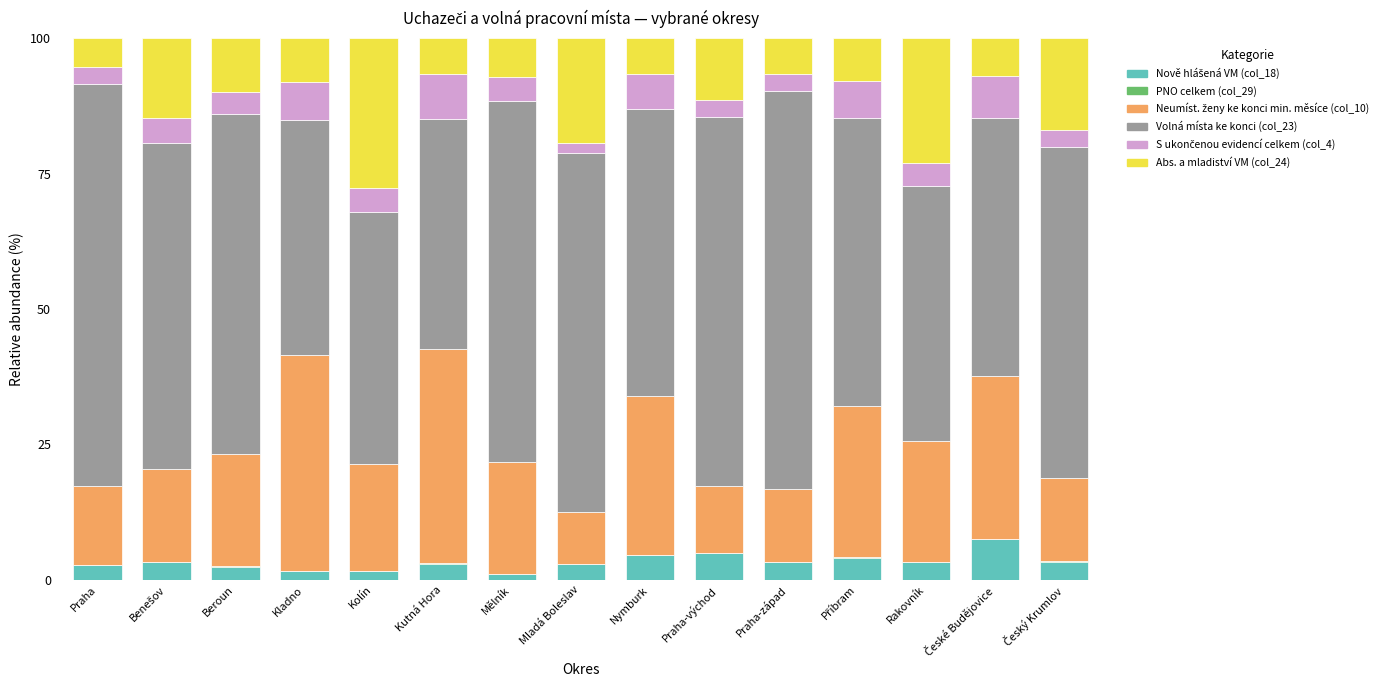

Are the bars horizontal?

No